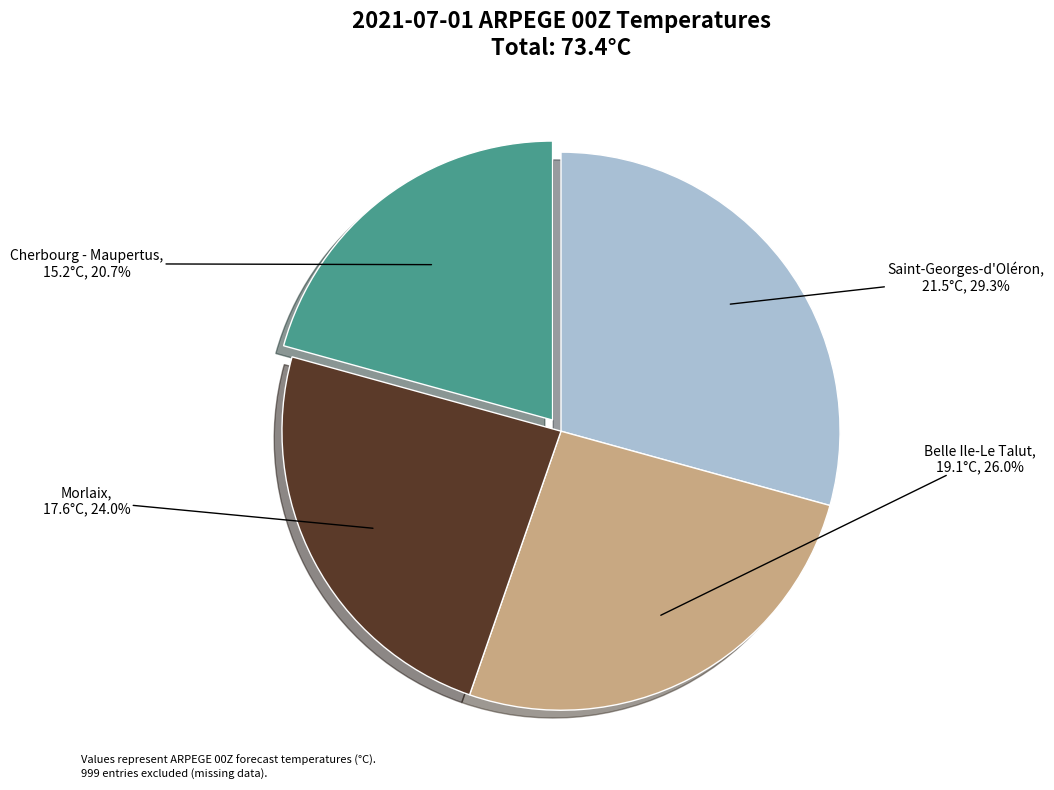

What percentage is the Saint-Georges-d'Oléron slice, to the nearest percent?

29%